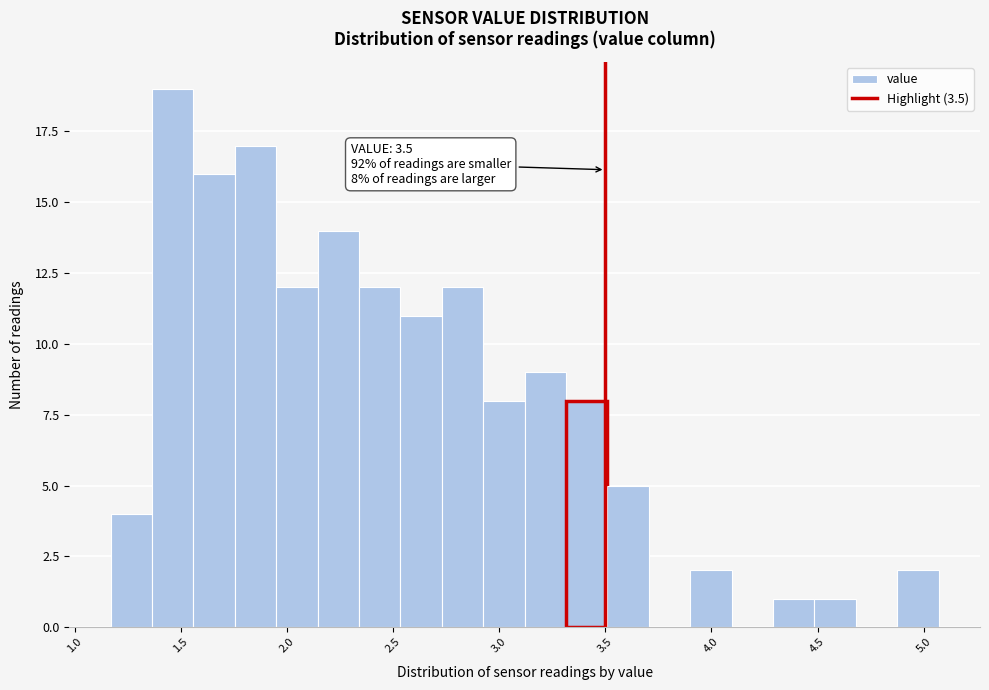

Read against the x-axis, roughly where is the centre of the tallest bar?

1.45